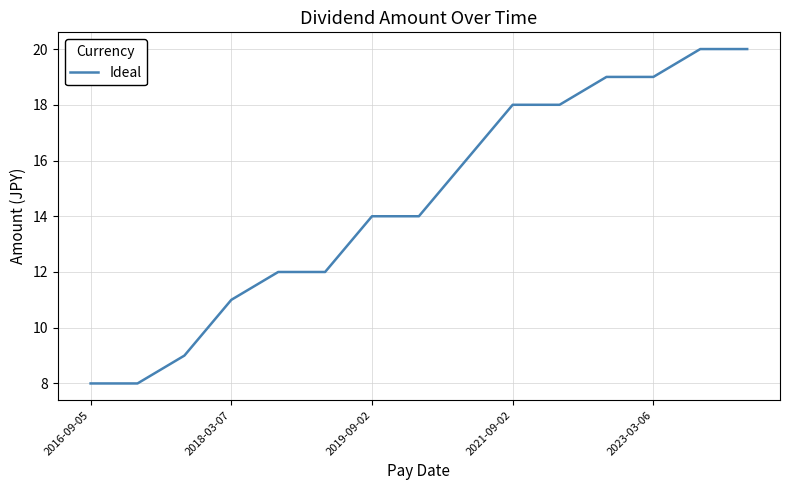

What is the maximum value shown in the chart?

20